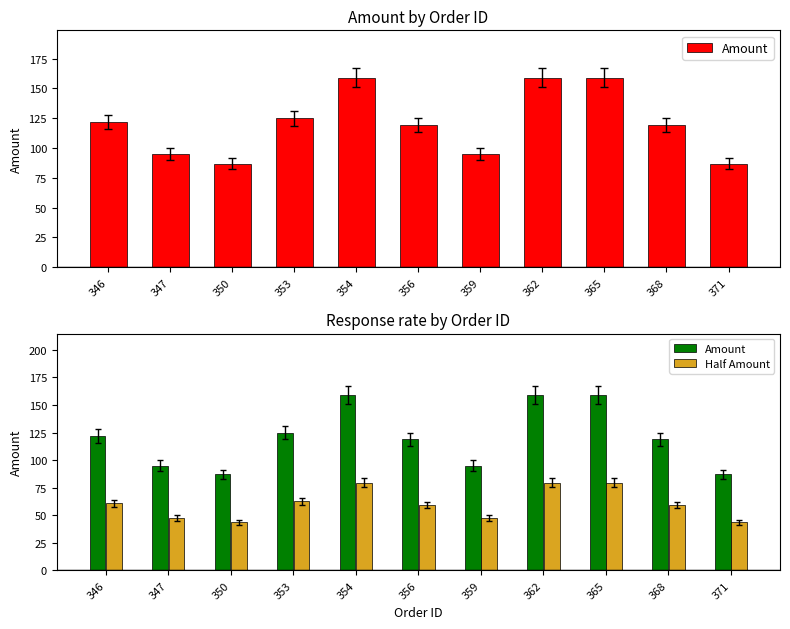

What is the value of the Amount bar at the 8th from the left?

159.0